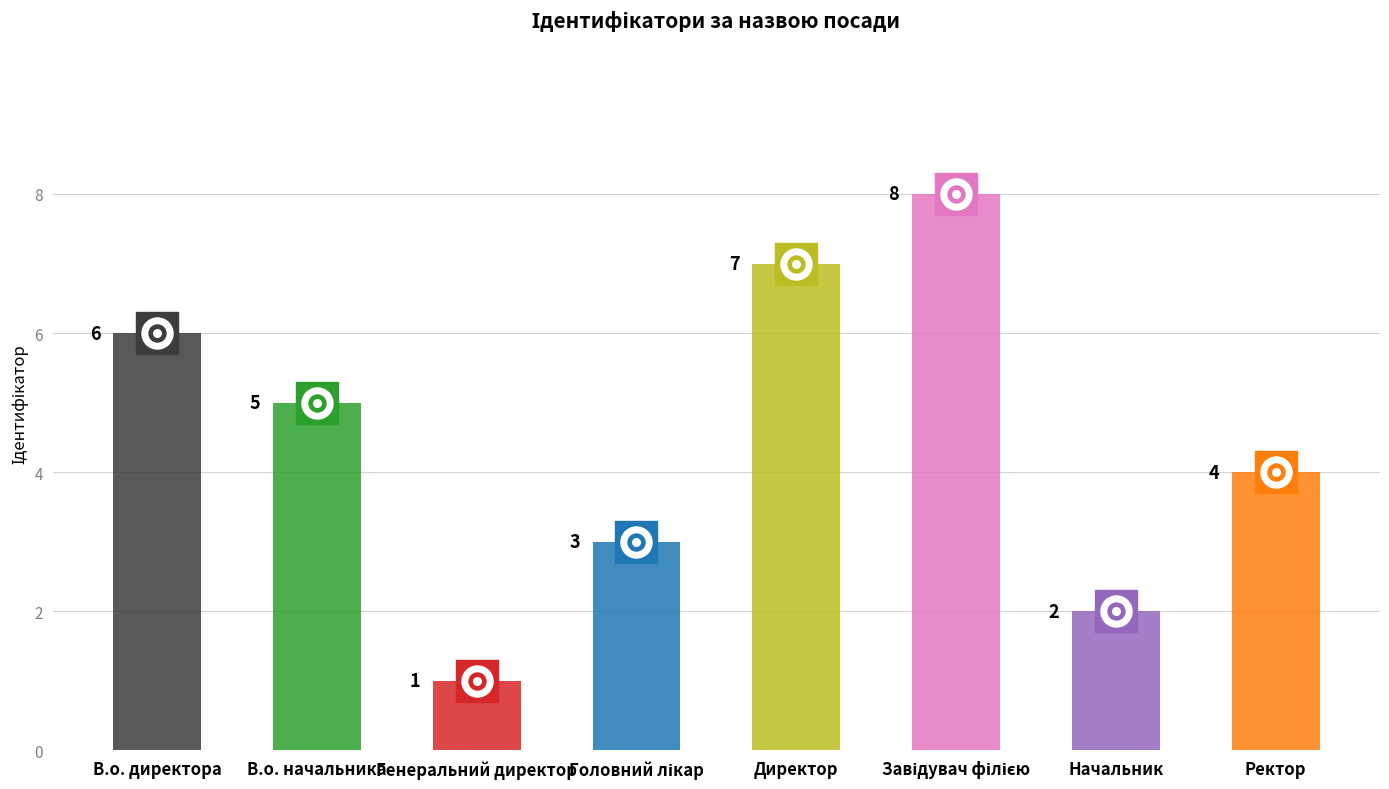

What is the ratio of the value at Завідувач філією to the value at Директор?

1.1